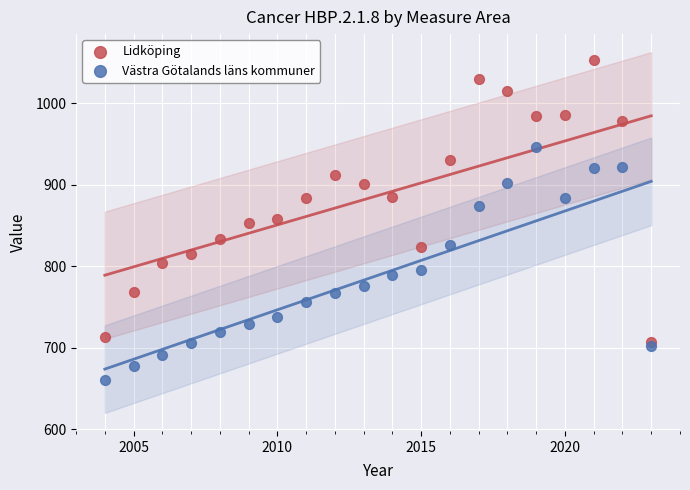

What is the X range (max minus min) for the scatter plot?

19.0